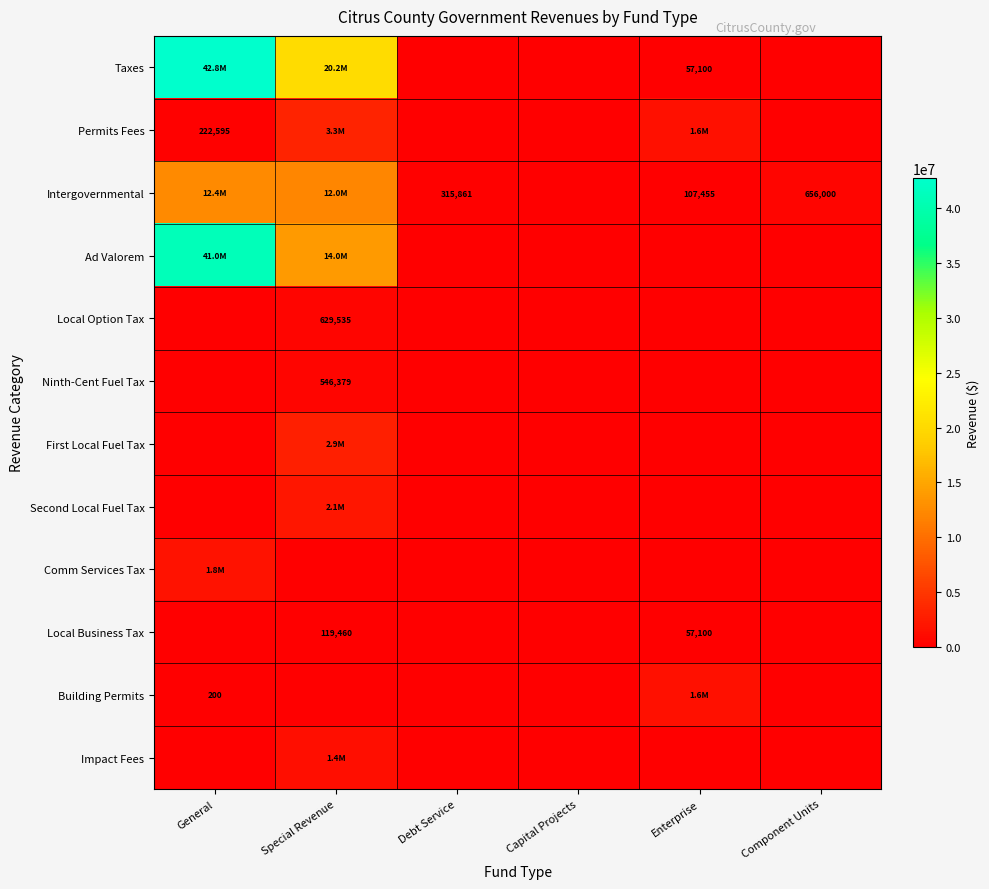

Count the number of data series in this chart.

12